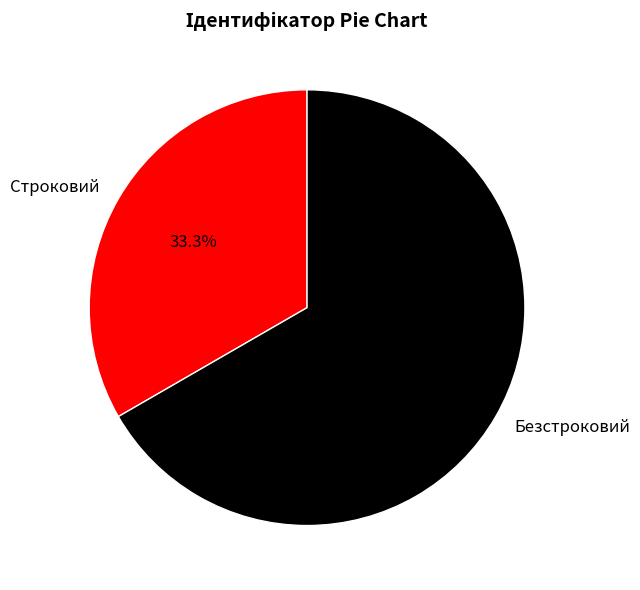

Is it true that Безстроковий is 75% of the pie?

False